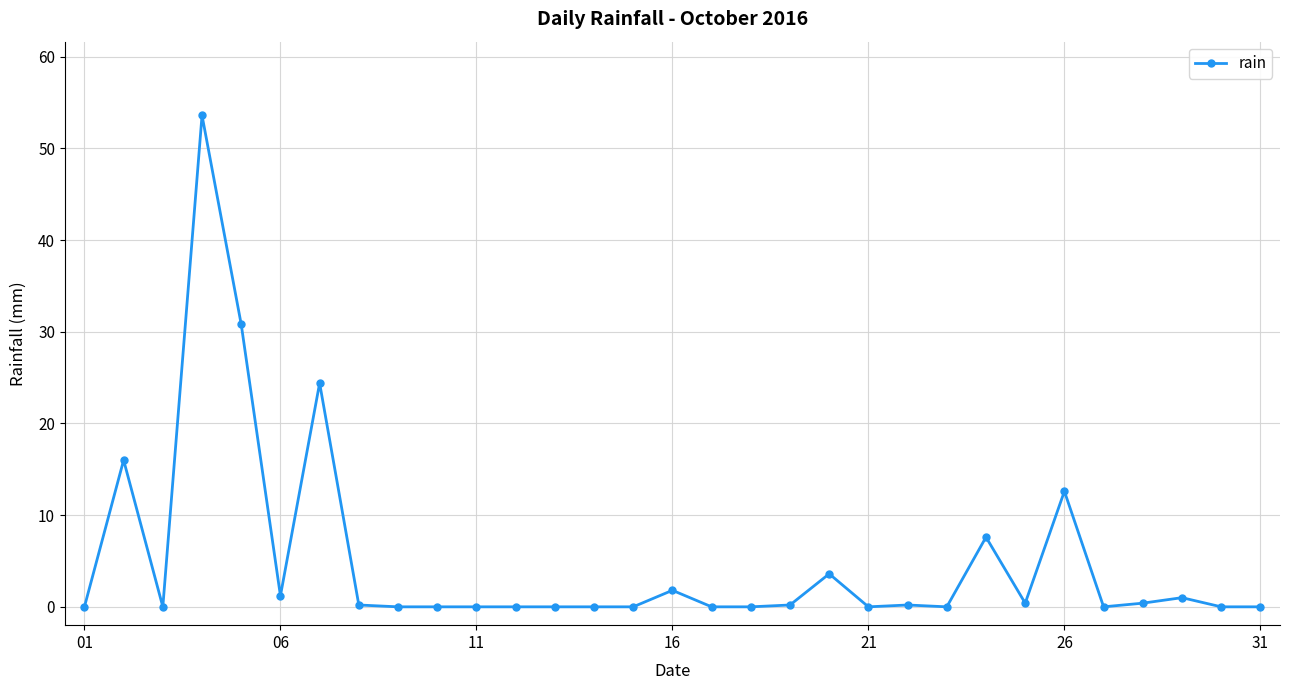

True or false: the data has more than 2 interior local peaks.

True